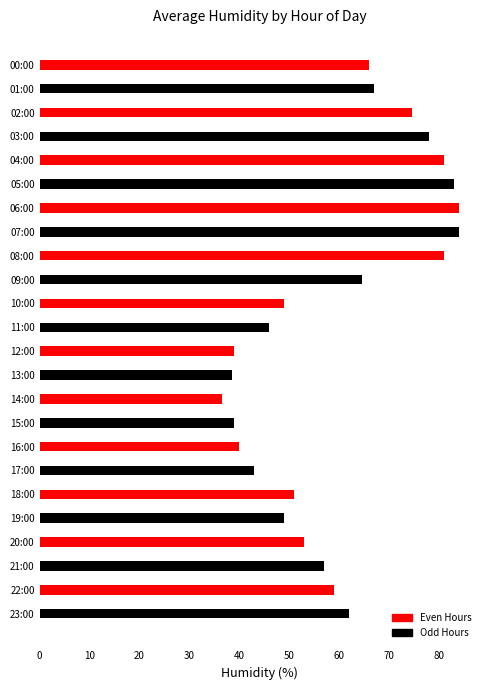

Count the number of categories in the chart.

24